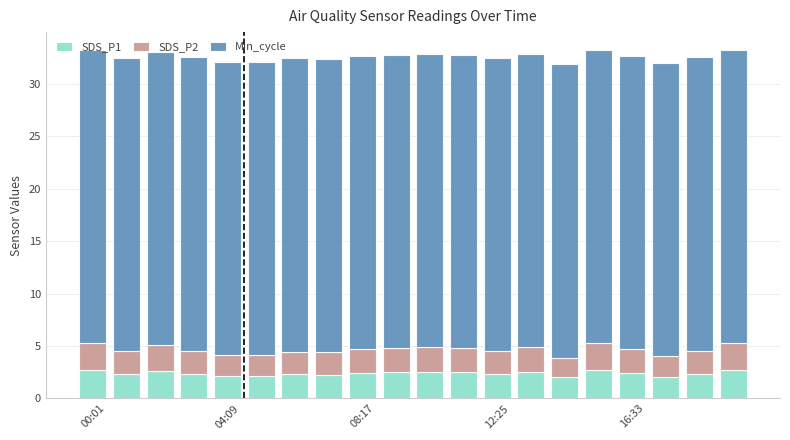

Count the number of categories in the chart.

20